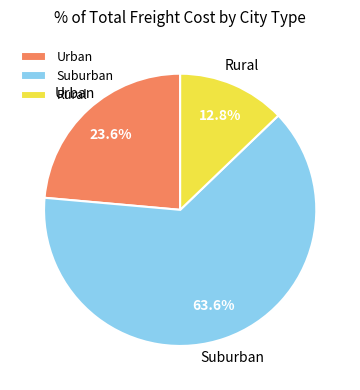

Approximately how many times larger is the value at Suburban compared to Rural?

5.0